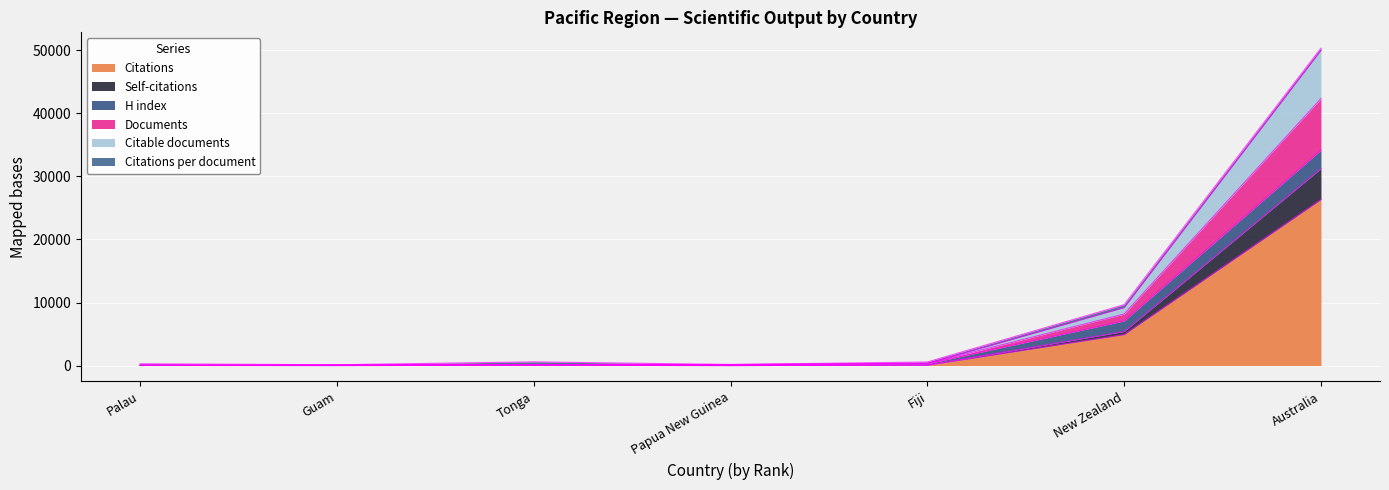

What is the spread (max minus min) of values at New Zealand?

4723.9